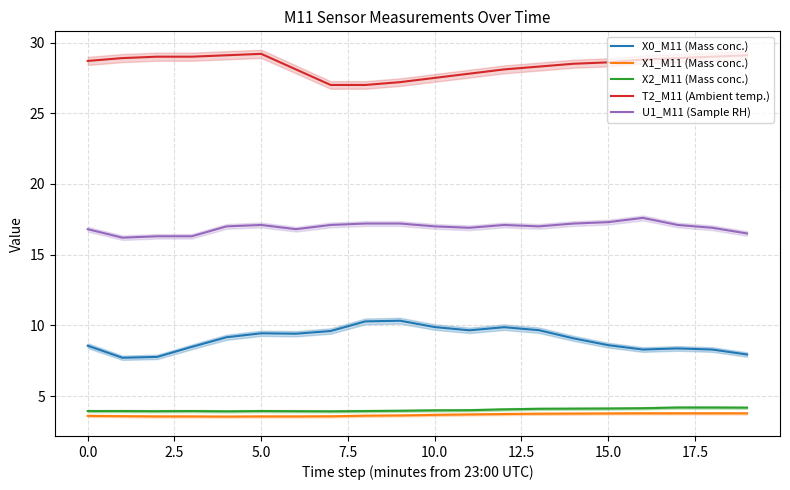

What is the highest value of the X1_M11 (Mass conc.) series?

3.8